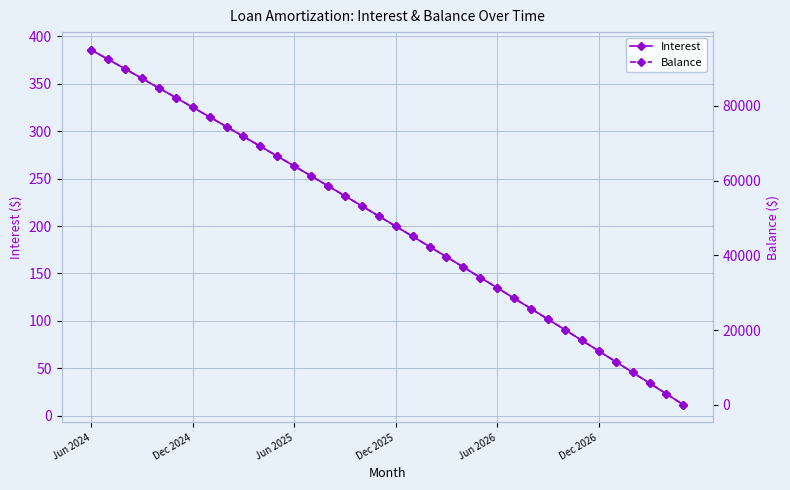

True or false: Interest has more than 0 interior local peaks.

False